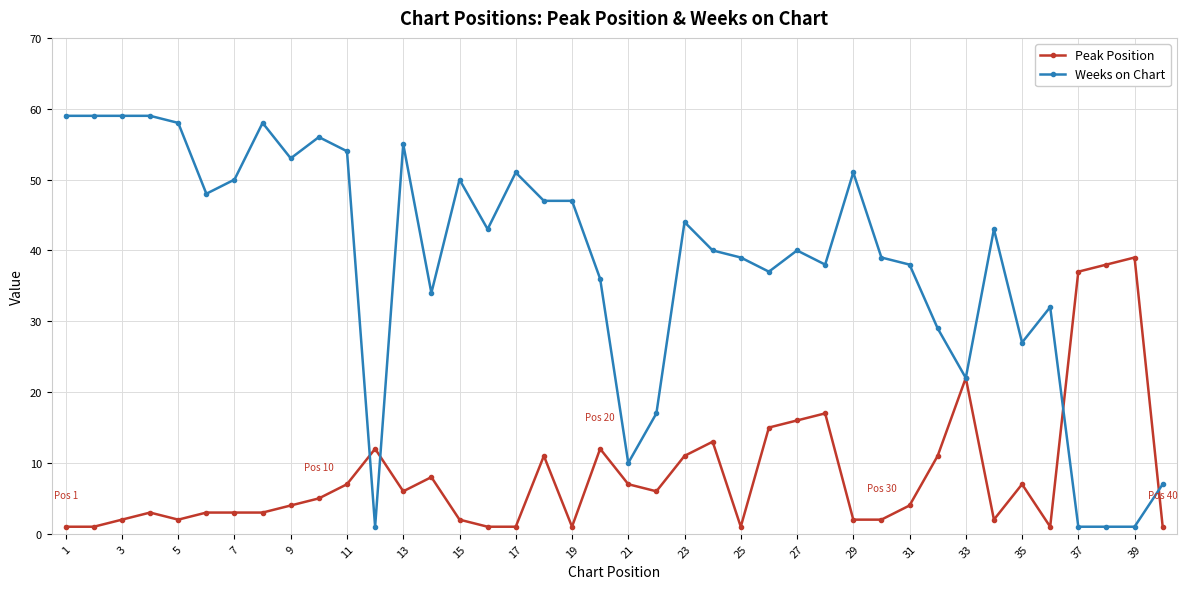

What is the value of the Weeks on Chart point at the 7th from the left?

50